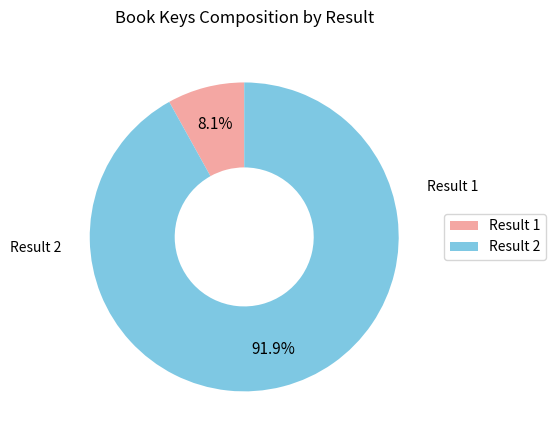

Is the sum of Result 1 and Result 2 greater than half?

Yes